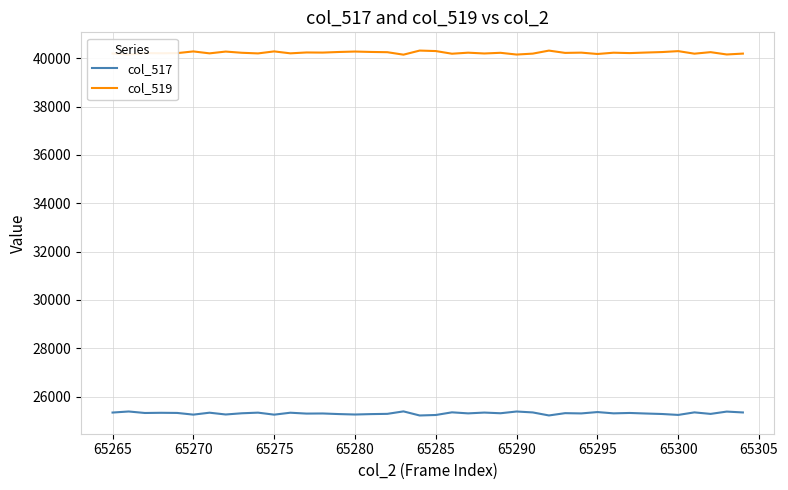

Rank the series by their maximum value, from lowest to highest.

col_517, col_519